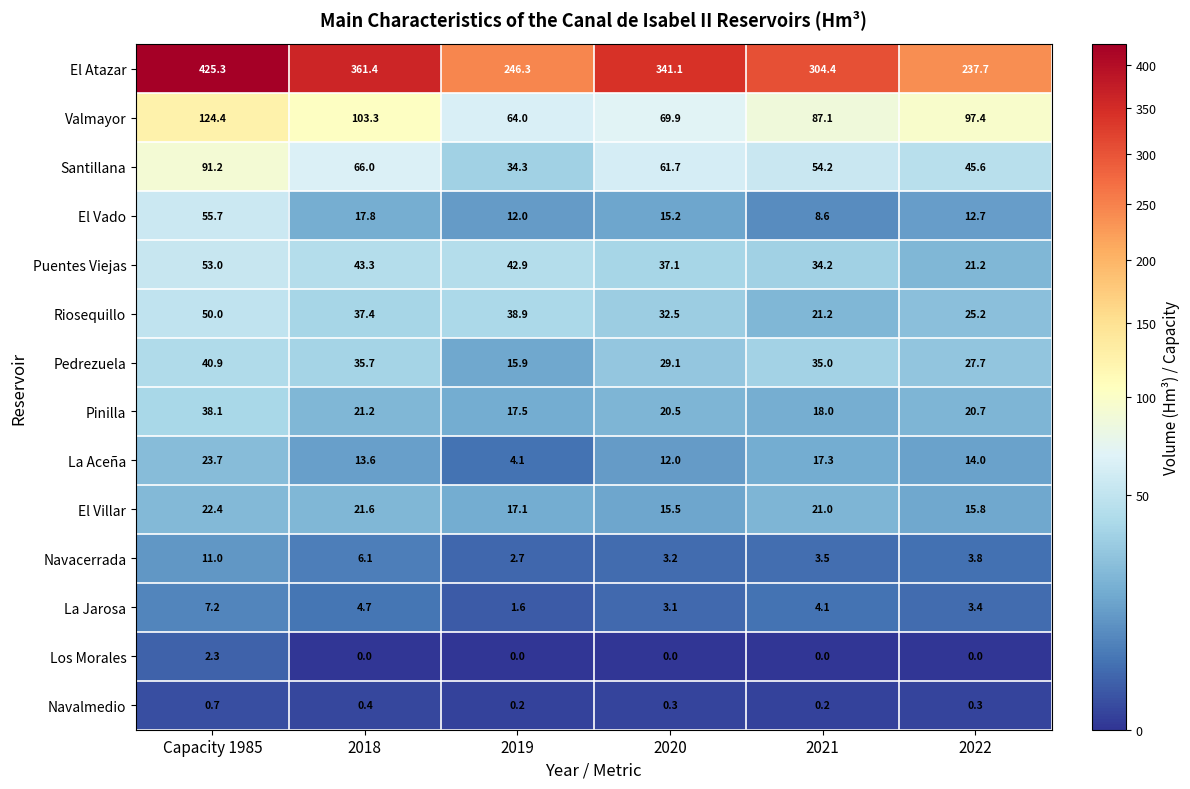

Which series has the largest range (max minus min)?

El Atazar